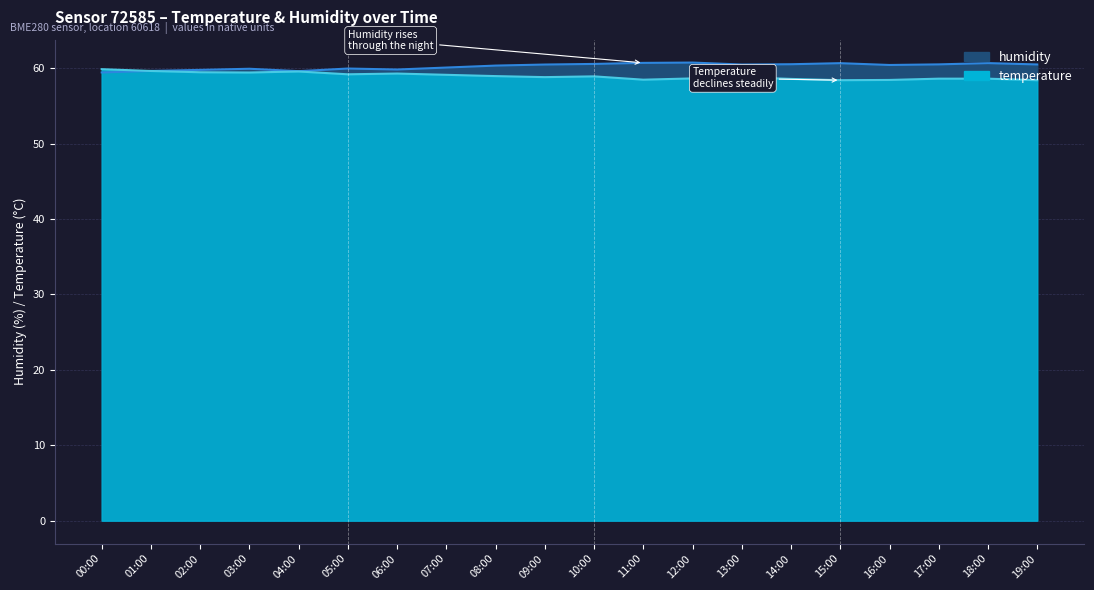

Reading left to right, extract all data points from this chart.

humidity: 59.4	59.6	59.8	59.9	59.6	60.0	59.8	60.1	60.4	60.5	60.6	60.7	60.8	60.5	60.5	60.7	60.4	60.5	60.7	60.5
temperature: 59.9	59.6	59.5	59.4	59.6	59.2	59.3	59.1	59.0	58.8	58.9	58.5	58.6	58.8	58.6	58.4	58.4	58.6	58.6	58.4